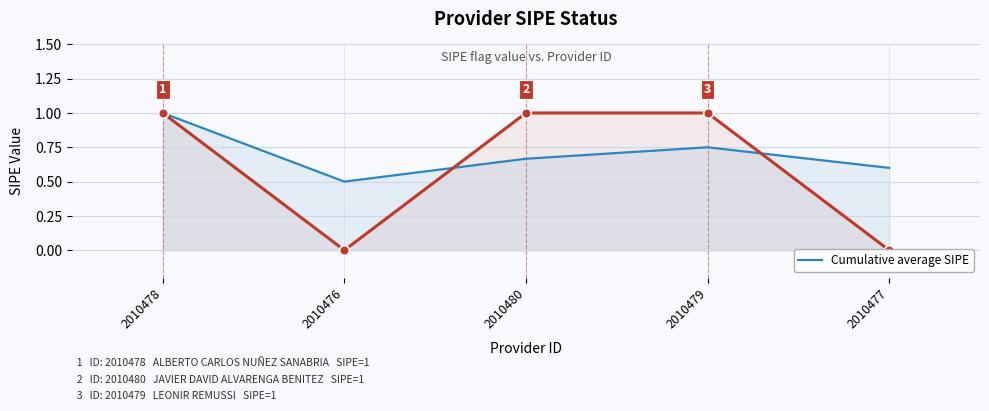

Reading left to right, transcribe all the data shown in this chart.

2010478=1.0	2010476=0.5	2010480=0.7	2010479=0.8	2010477=0.6